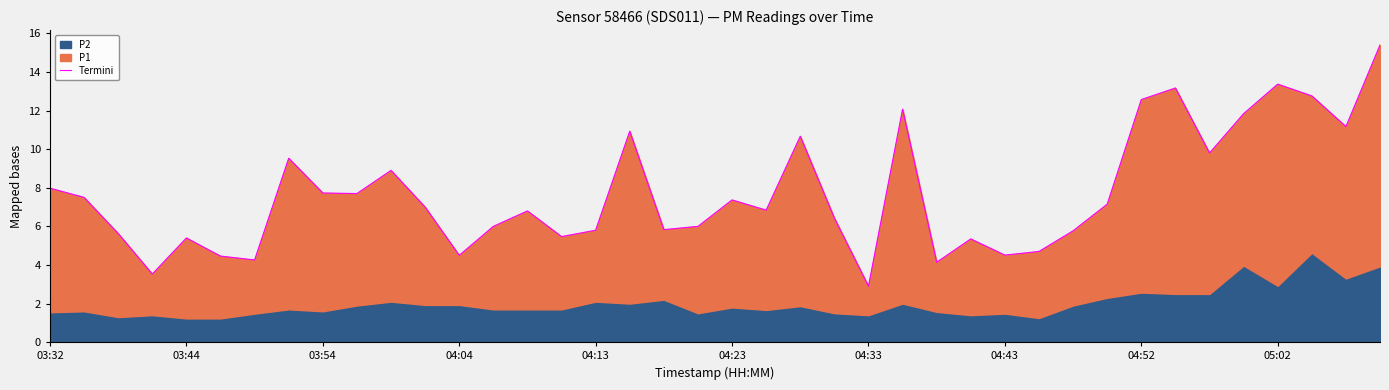

Between 05:02 and 14, which is larger?

05:02